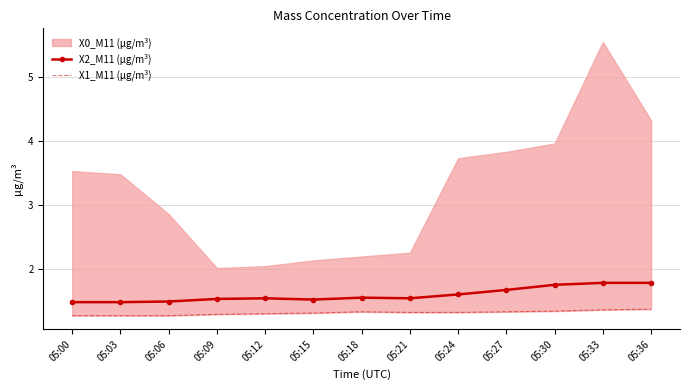

True or false: X1_M11 (μg/m³) has a value of 1.8 at 05:00.

False